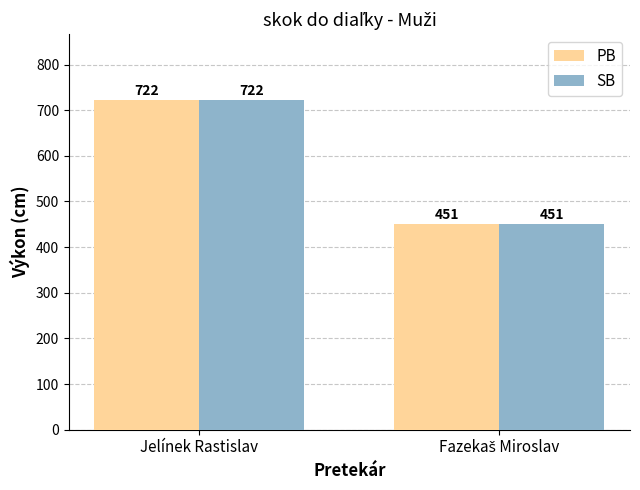

At which category is the sum across all series the highest?

Jelínek Rastislav